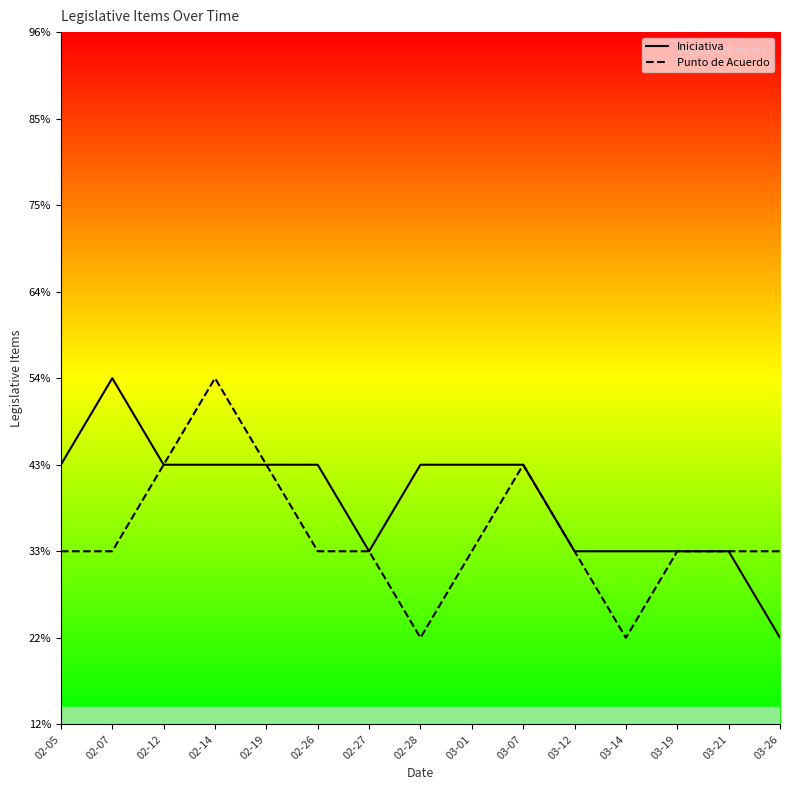

Which series has the largest total across all categories?

Iniciativa